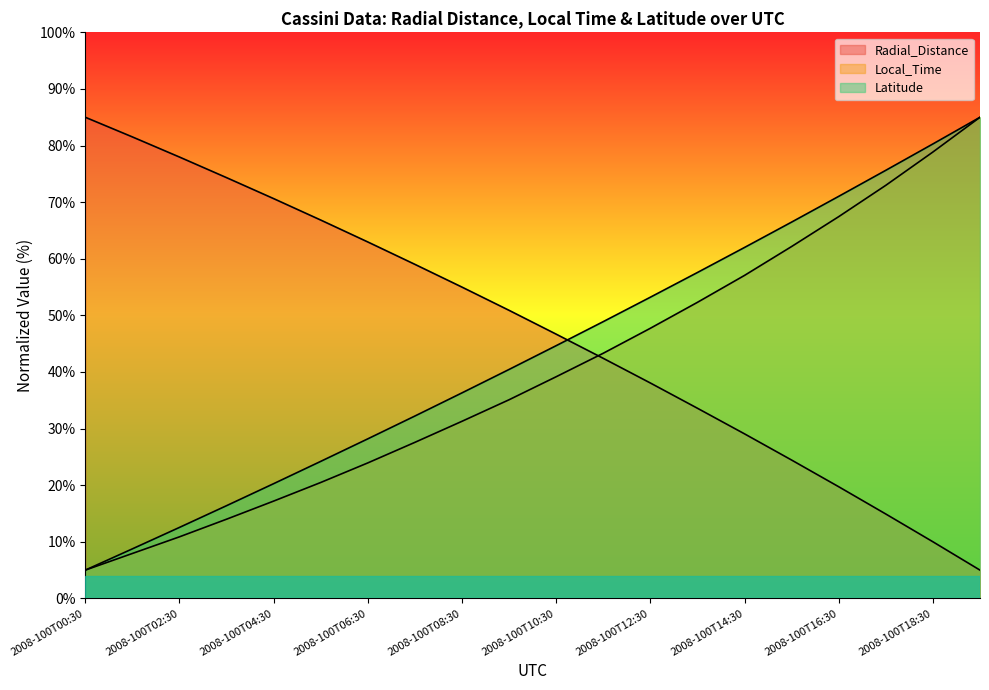

What position from the left is 2008-100T05:30?

6